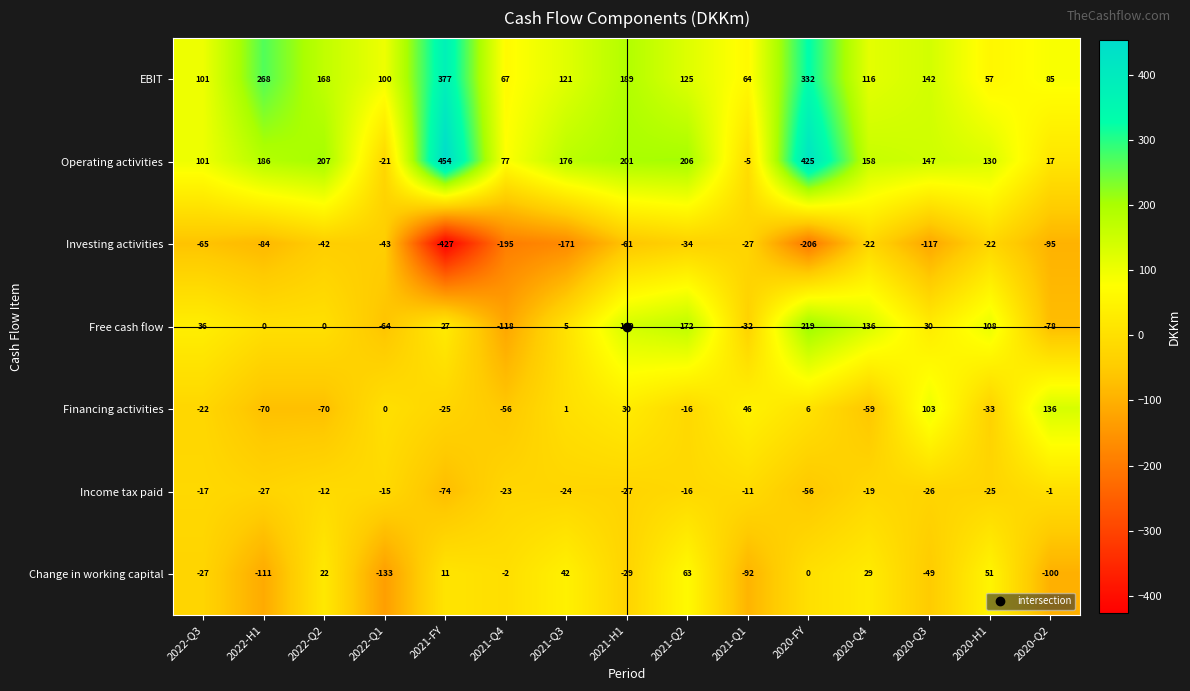

The value of Change in working capital at 2021-Q2 is 63. True or false?

True